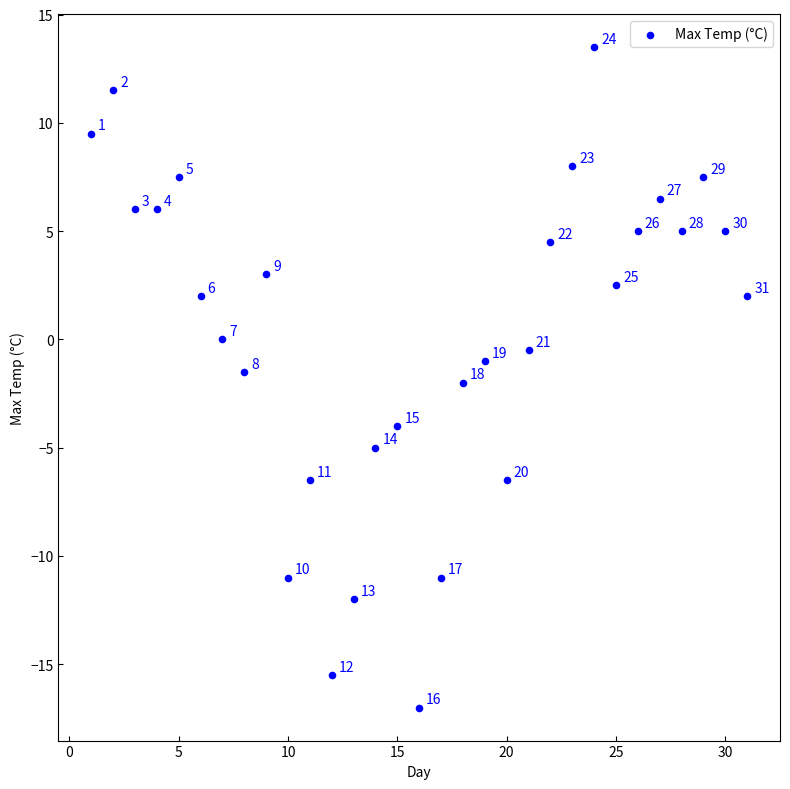

What is the range of X values (max minus min)?

30.0